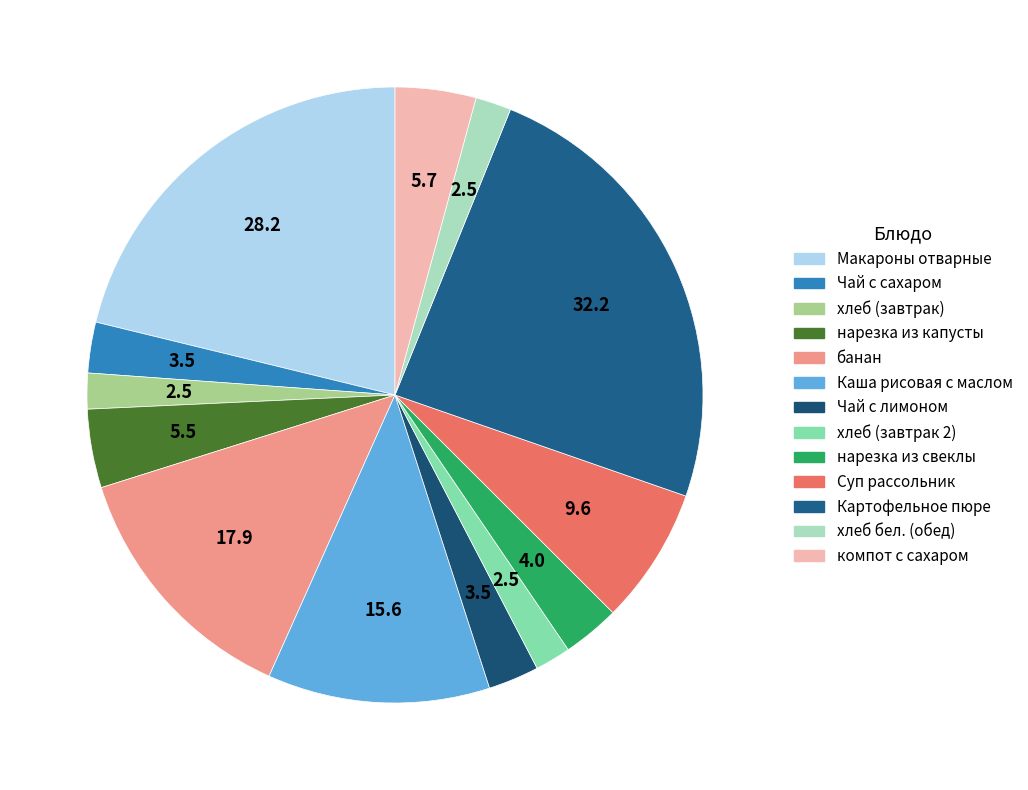

What is the total percentage of нарезка из свеклы and банан?

16.4%